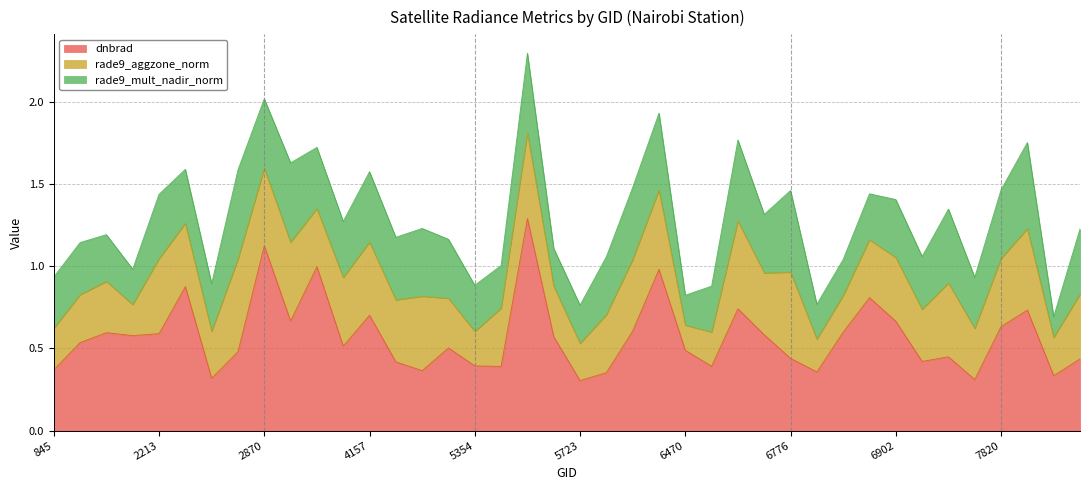

Which series has the largest total across all categories?

dnbrad